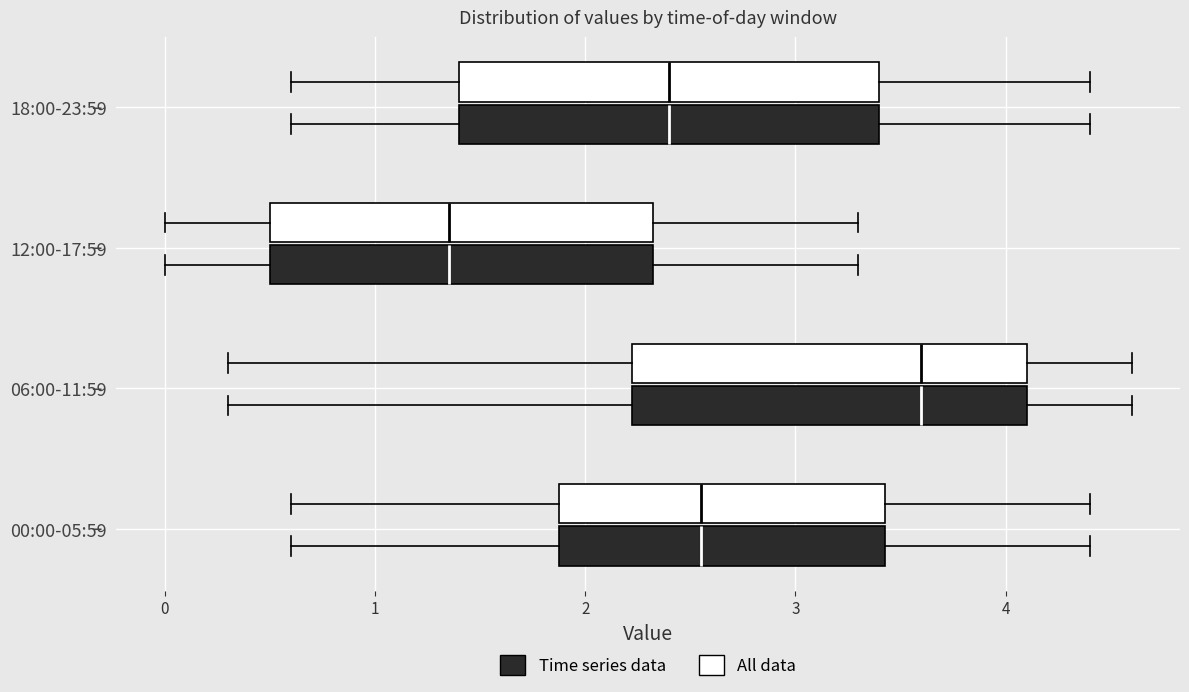

Reading bottom to top, read every box against the x-axis: the position of its median line, the range the box covers, and the ends of its whiskers. The values are not printed on the chart, so give them approximately, as read against the axis.

00:00-05:59 (Time series data): median 2.6, box 1.9 to 3.4, whiskers 0.6 to 4.4
00:00-05:59 (All data): median 2.6, box 1.9 to 3.4, whiskers 0.6 to 4.4
06:00-11:59 (Time series data): median 3.6, box 2.2 to 4.1, whiskers 0.3 to 4.6
06:00-11:59 (All data): median 3.6, box 2.2 to 4.1, whiskers 0.3 to 4.6
12:00-17:59 (Time series data): median 1.4, box 0.5 to 2.3, whiskers 0.0 to 3.3
12:00-17:59 (All data): median 1.4, box 0.5 to 2.3, whiskers 0.0 to 3.3
18:00-23:59 (Time series data): median 2.4, box 1.4 to 3.4, whiskers 0.6 to 4.4
18:00-23:59 (All data): median 2.4, box 1.4 to 3.4, whiskers 0.6 to 4.4